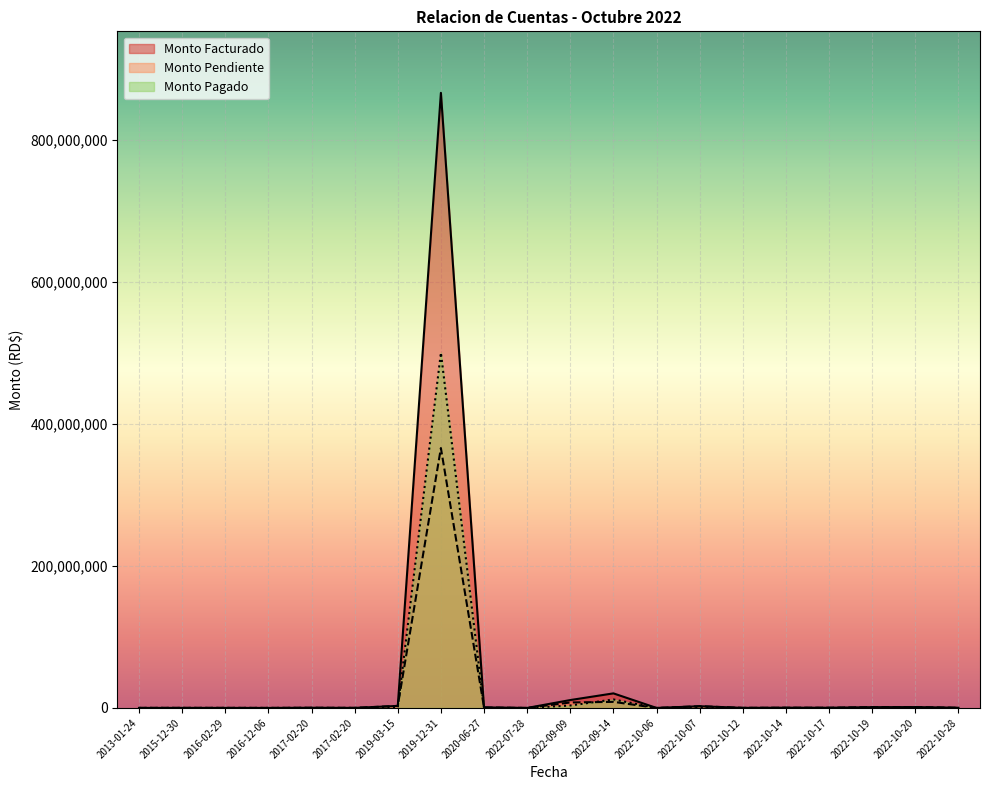

Rank the series at 2017-02-20 from lowest to highest value.

Monto Pagado, Monto Facturado, Monto Pendiente